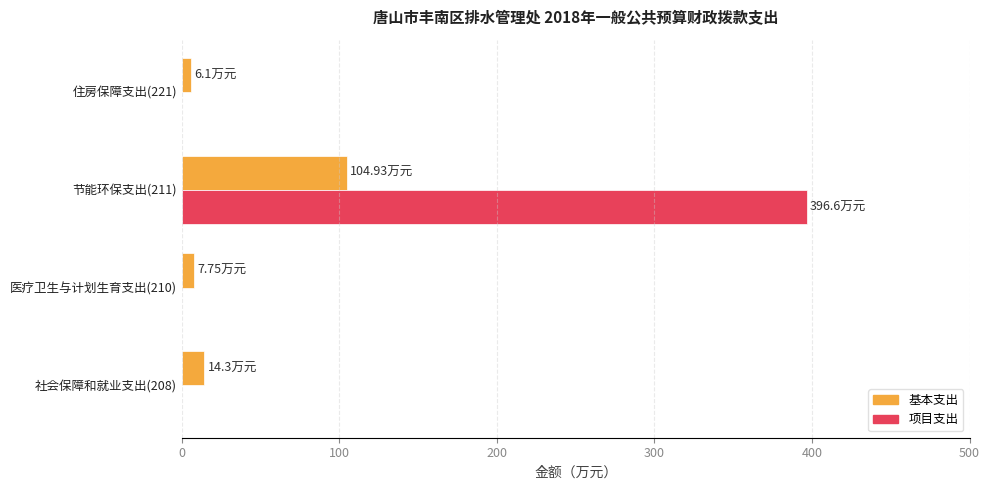

Which series has the largest total across all categories?

项目支出